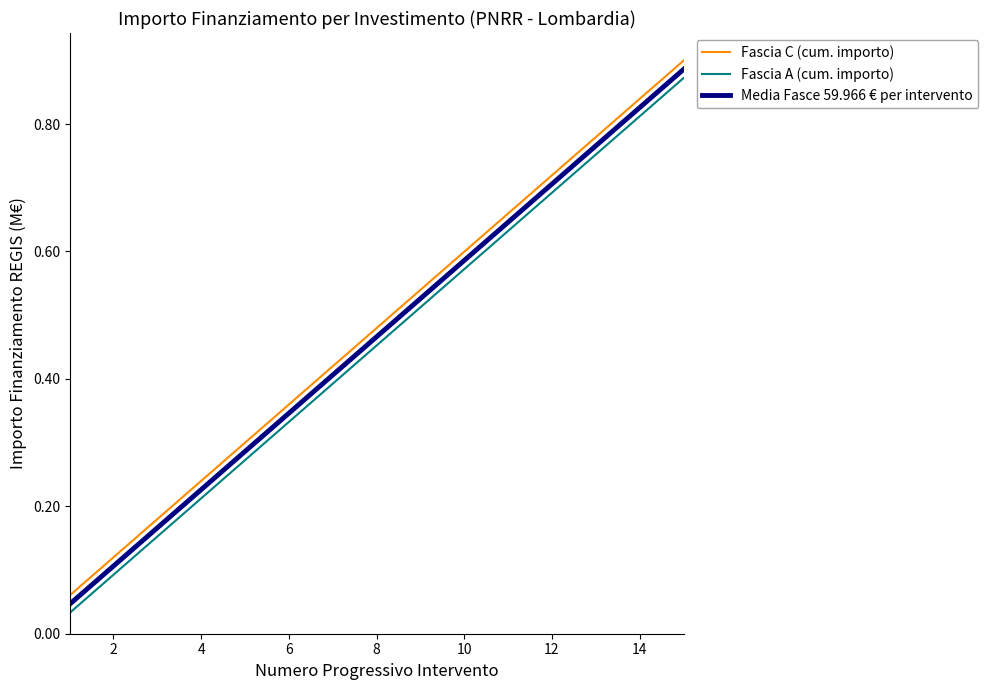

True or false: Fascia A (cum. importo) and Fascia C (cum. importo) intersect in this chart.

False